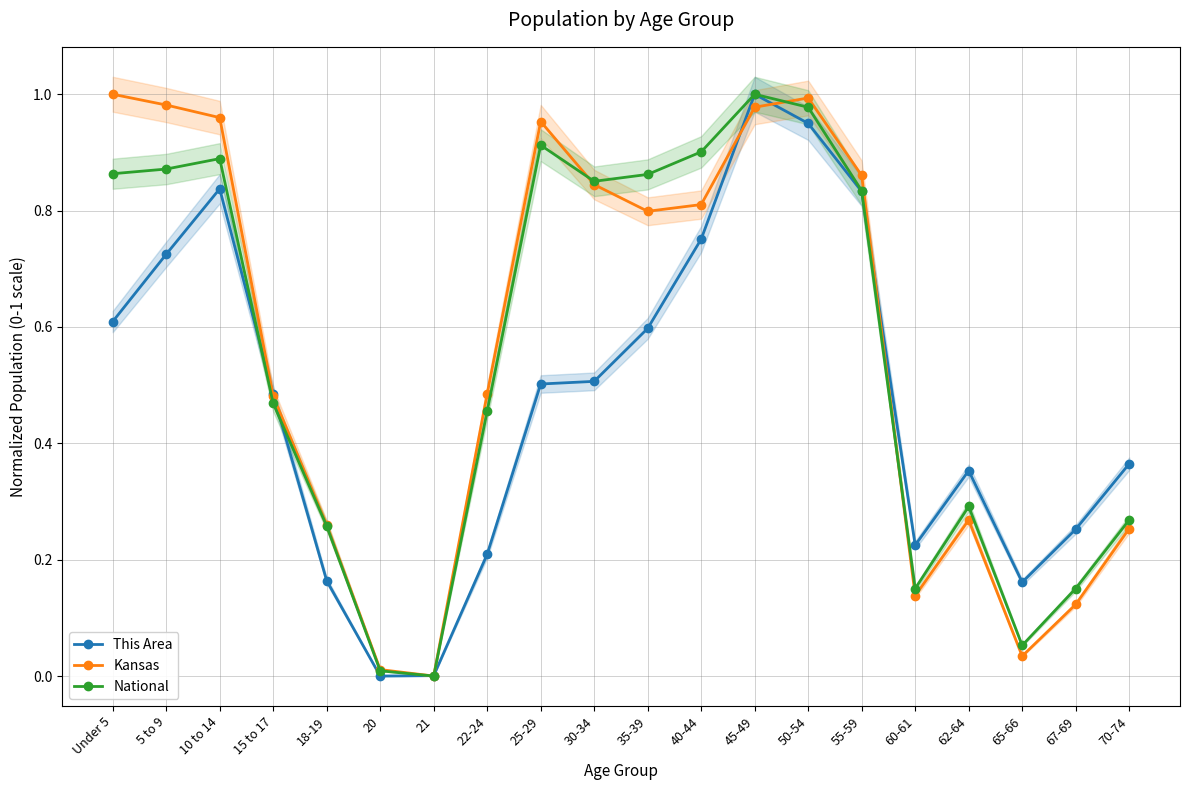

Is this an area chart (filled region under the line)?

No